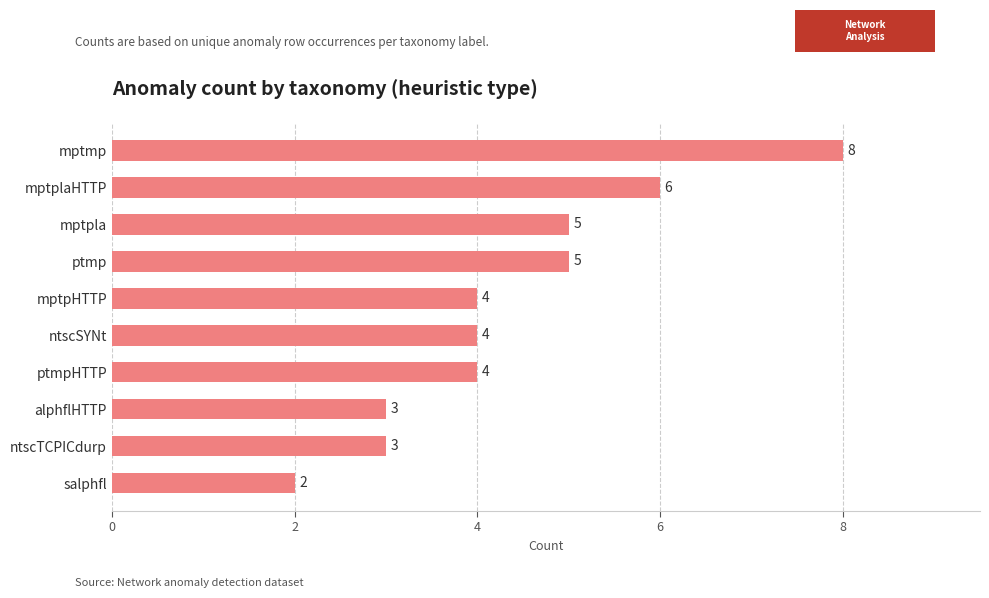

What is the greatest value displayed?

8